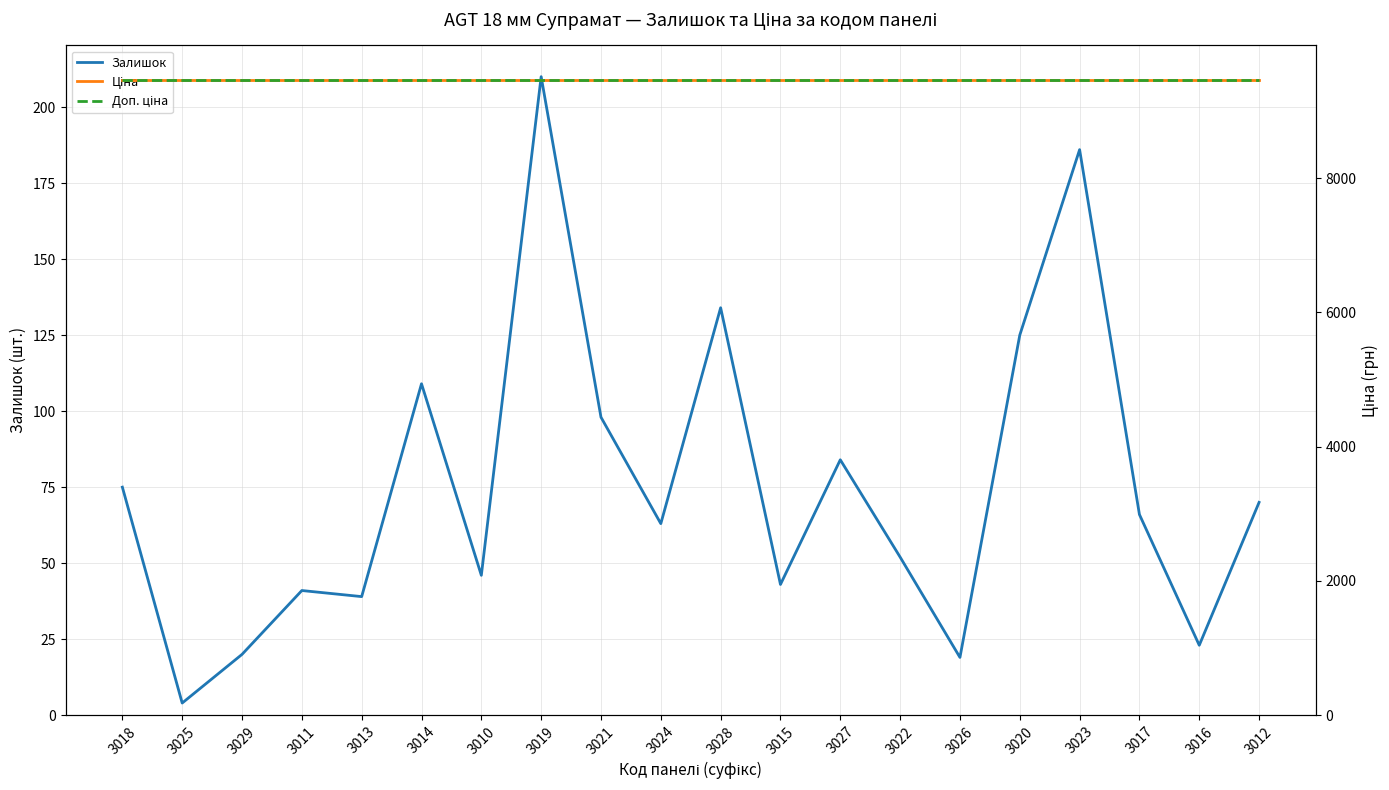

What is the label of the 2nd point from the right?

3016